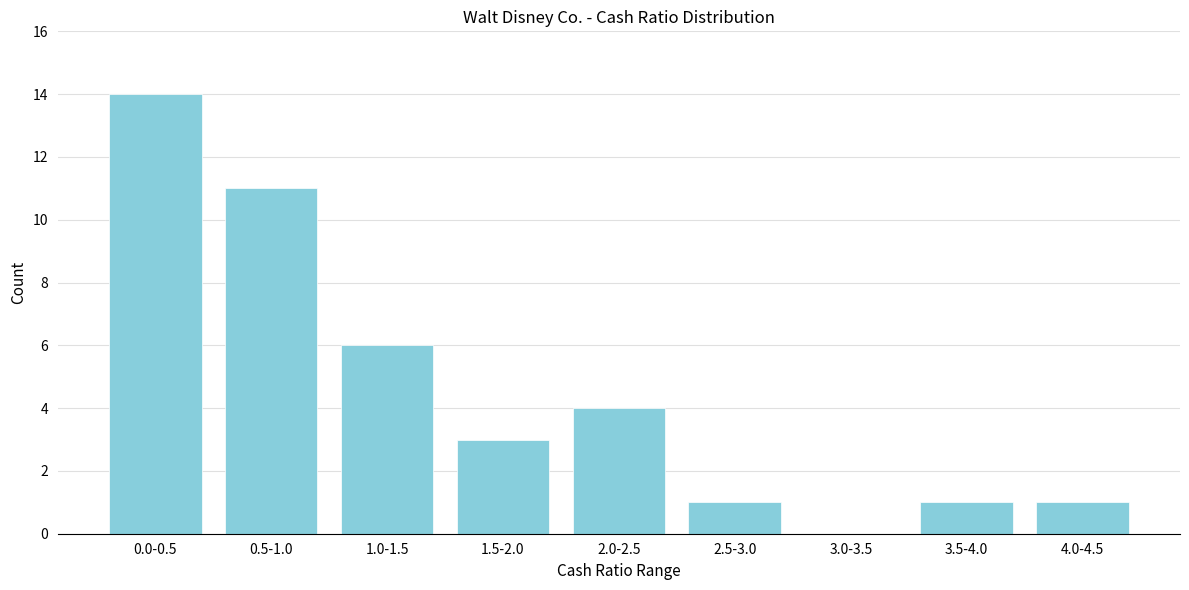

Reading left to right, what are all the values shown in this chart?

0.0-0.5=14	0.5-1.0=11	1.0-1.5=6	1.5-2.0=3	2.0-2.5=4	2.5-3.0=1	3.0-3.5=0	3.5-4.0=1	4.0-4.5=1